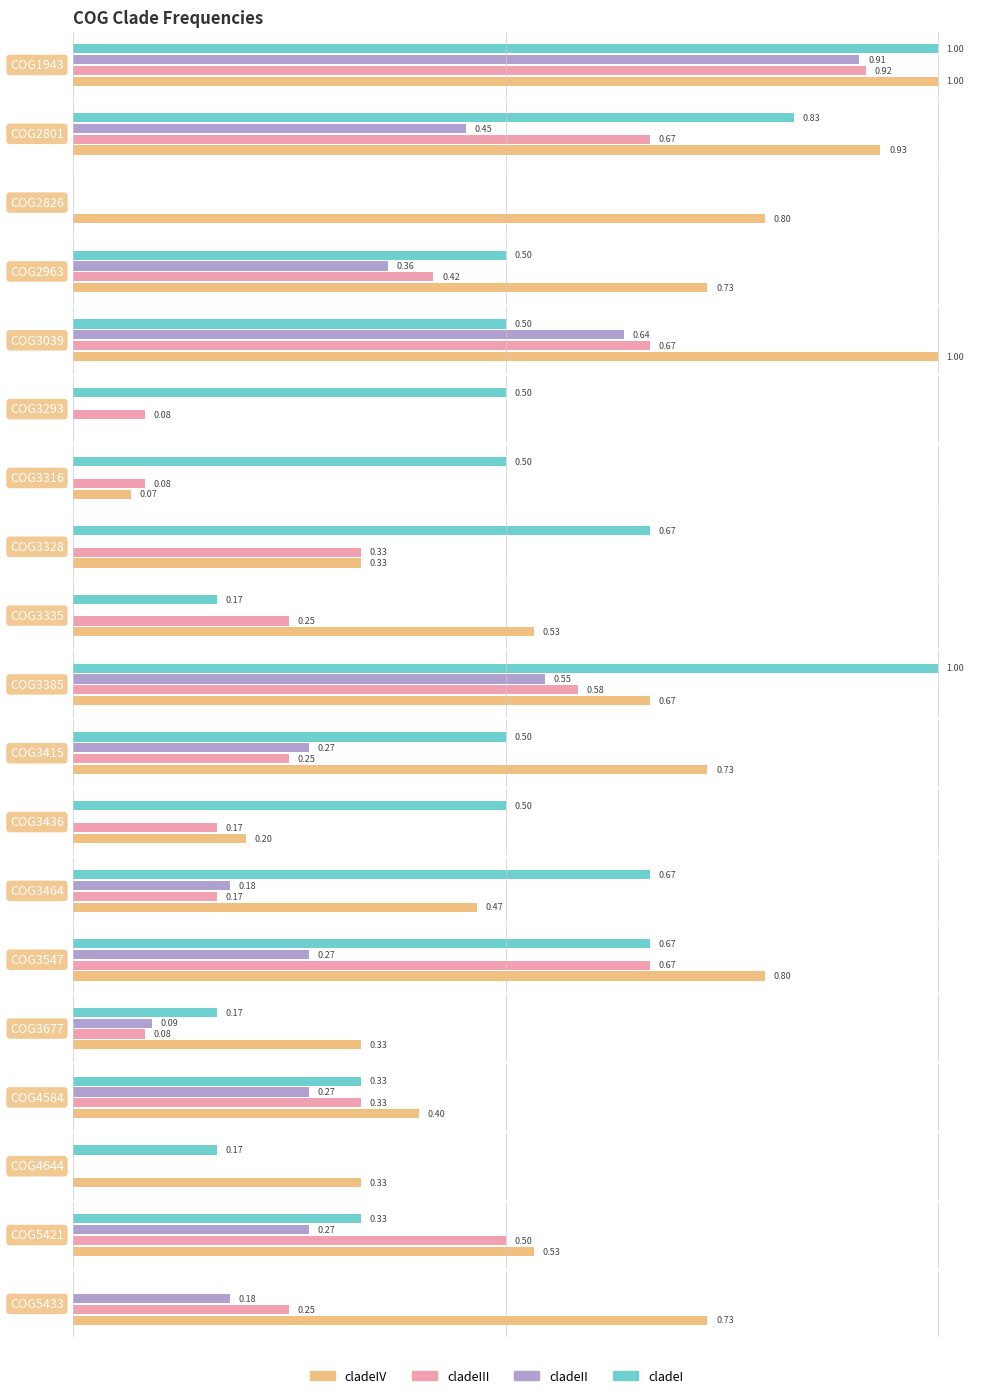

List the series in order of their overall mean, highest first.

cladeIV, cladeI, cladeIII, cladeII